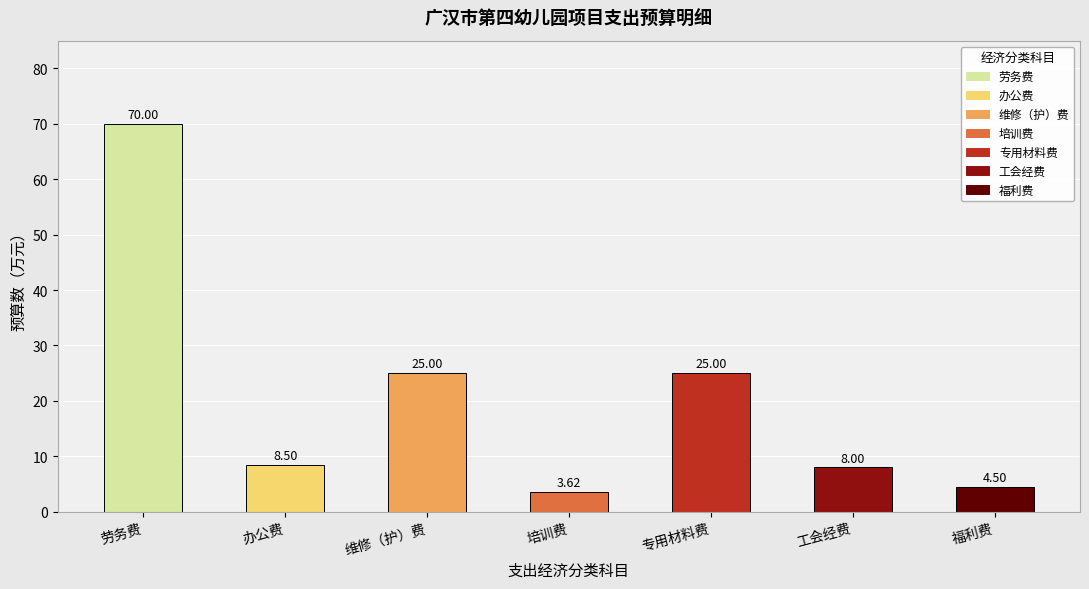

What is the sum of all values?

144.6